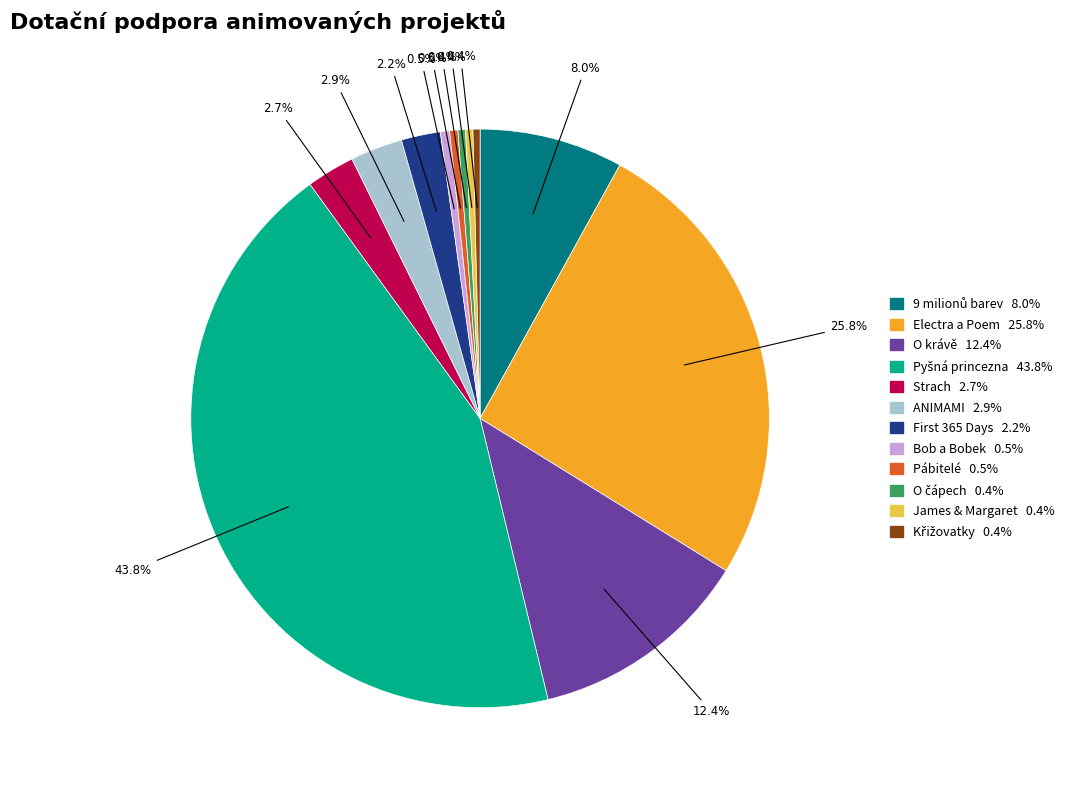

Does ANIMAMI represent more than half of the total?

No